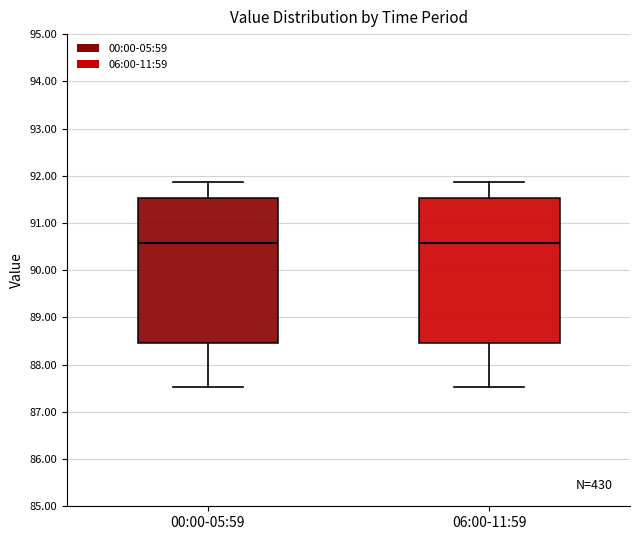

Reading left to right, transcribe this box plot: for each box, give where its median line is, the range the box spans, and where its two whiskers end, as read against the y-axis. The values are not printed on the chart, so give them approximately, as read against the axis.

00:00-05:59: median 90.6, box 88.5 to 91.5, whiskers 87.5 to 91.9
06:00-11:59: median 90.6, box 88.5 to 91.5, whiskers 87.5 to 91.9